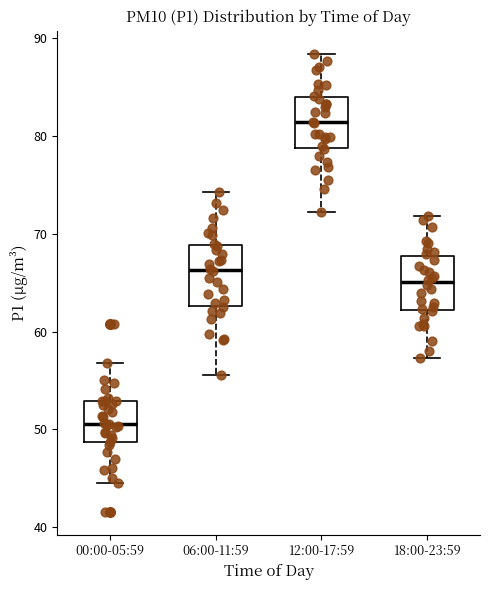

Reading left to right, read every box against the y-axis: the position of its median line, the range the box covers, and the ends of its whiskers. The values are not printed on the chart, so give them approximately, as read against the axis.

00:00-05:59: median 51, box 49 to 53, whiskers 45 to 57
06:00-11:59: median 66, box 63 to 69, whiskers 56 to 74
12:00-17:59: median 81, box 79 to 84, whiskers 72 to 88
18:00-23:59: median 65, box 62 to 68, whiskers 57 to 72